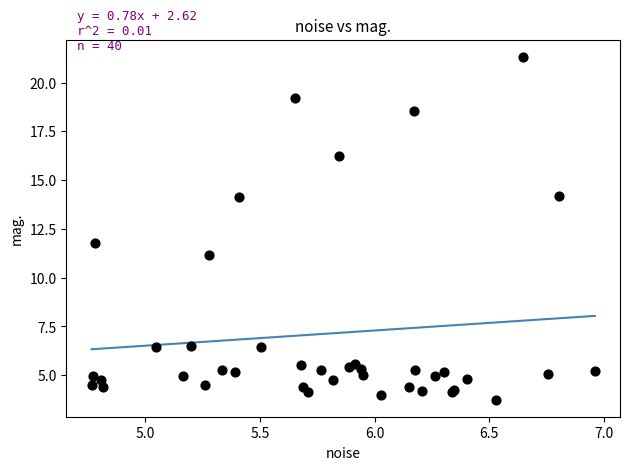

What Y value in the scatter plot is closest to 12?

11.8